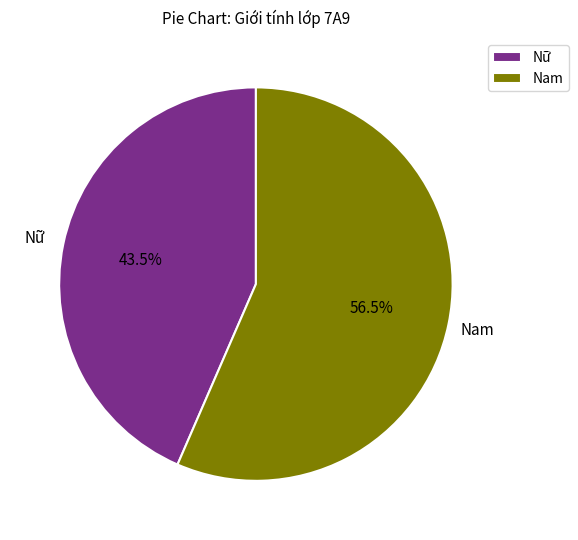

What is the total percentage of Nam and Nữ?

100.0%